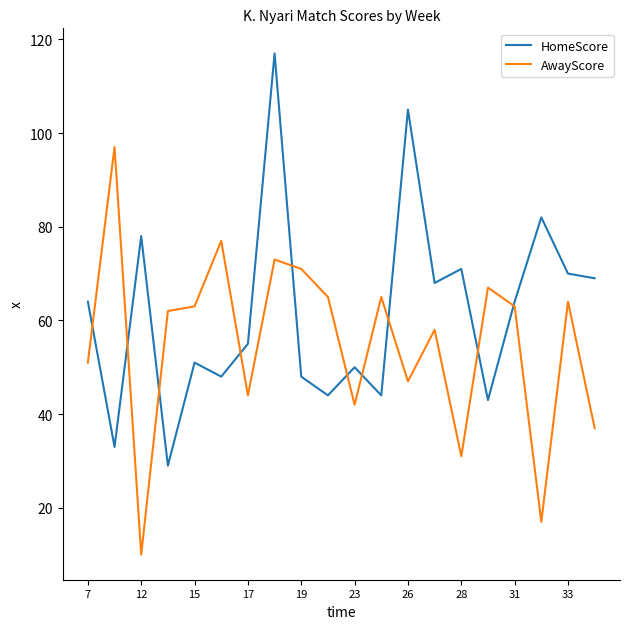

Reading left to right, list all the values displayed in this chart.

HomeScore: 64	33	78	29	51	48	55	117	48	44	50	44	105	68	71	43	64	82	70	69
AwayScore: 51	97	10	62	63	77	44	73	71	65	42	65	47	58	31	67	63	17	64	37